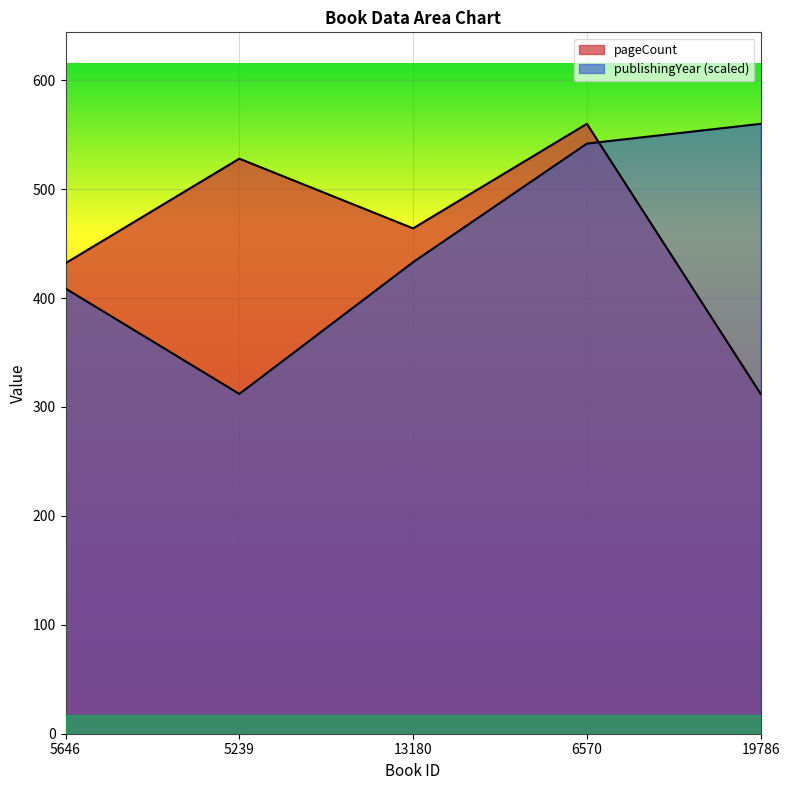

Reading left to right, list all the values displayed in this chart.

pageCount: 5646=432.0	5239=528.0	13180=464.0	6570=560.0	19786=312.0
publishingYear: 5646=408.8	5239=312.0	13180=433.0	6570=541.9	19786=560.0